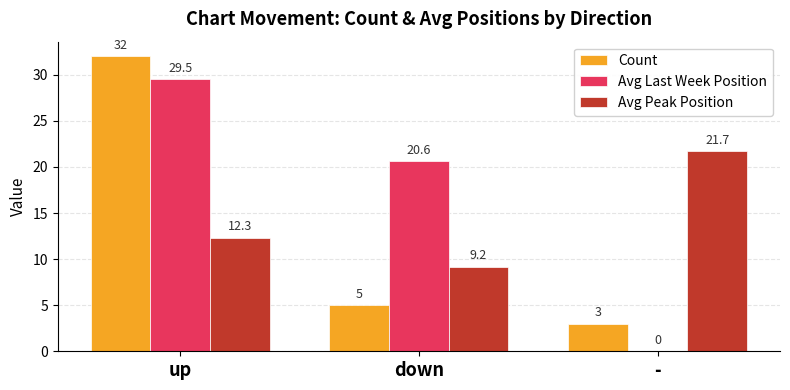

Reading left to right, list all the values displayed in this chart.

Count: up=32.0	down=5.0	-=3.0
Avg Last Week Position: up=29.5	down=20.6	-=0.0
Avg Peak Position: up=12.3	down=9.2	-=21.7